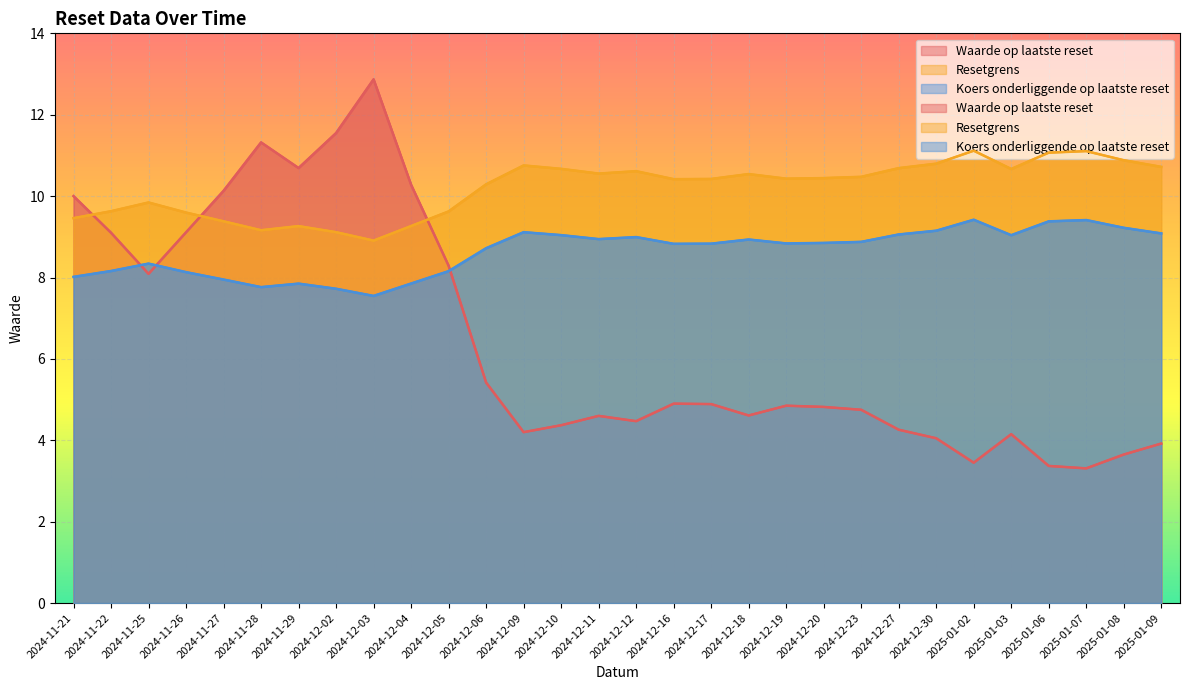

At 2024-12-09, list the series in order from largest to smallest.

Resetgrens, Koers onderliggende op laatste reset, Waarde op laatste reset